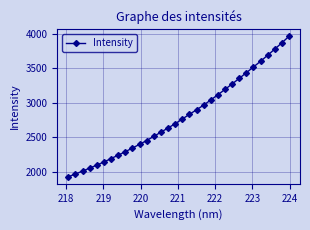

Reading left to right, extract all data points from this chart.

1928.4	1969.3	2010.5	2054.6	2097.9	2143.0	2192.6	2241.6	2292.0	2345.0	2398.7	2454.4	2513.9	2575.1	2635.7	2697.3	2765.3	2833.3	2899.6	2967.2	3041.9	3117.6	3194.7	3274.4	3354.3	3436.9	3520.1	3603.0	3690.6	3779.5	3870.6	3965.3